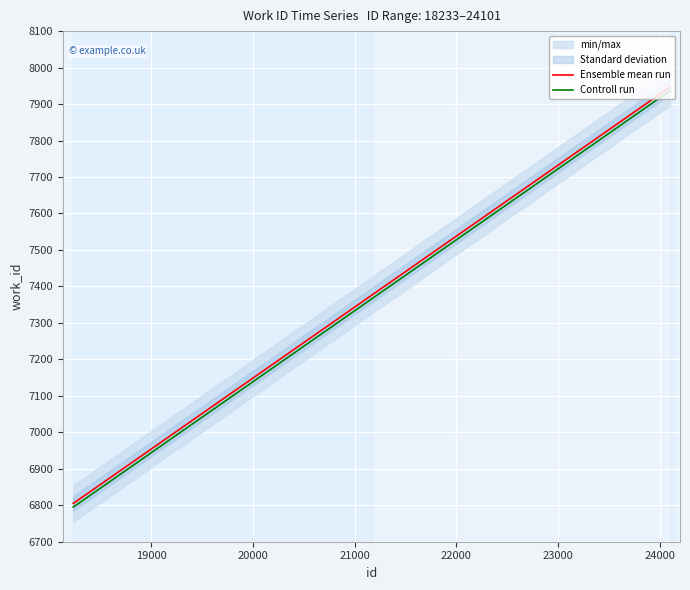

Reading left to right, list all the values displayed in this chart.

Ensemble mean run: 6805	6805	7946	7946
Controll run: 6795	6795	7936	7936